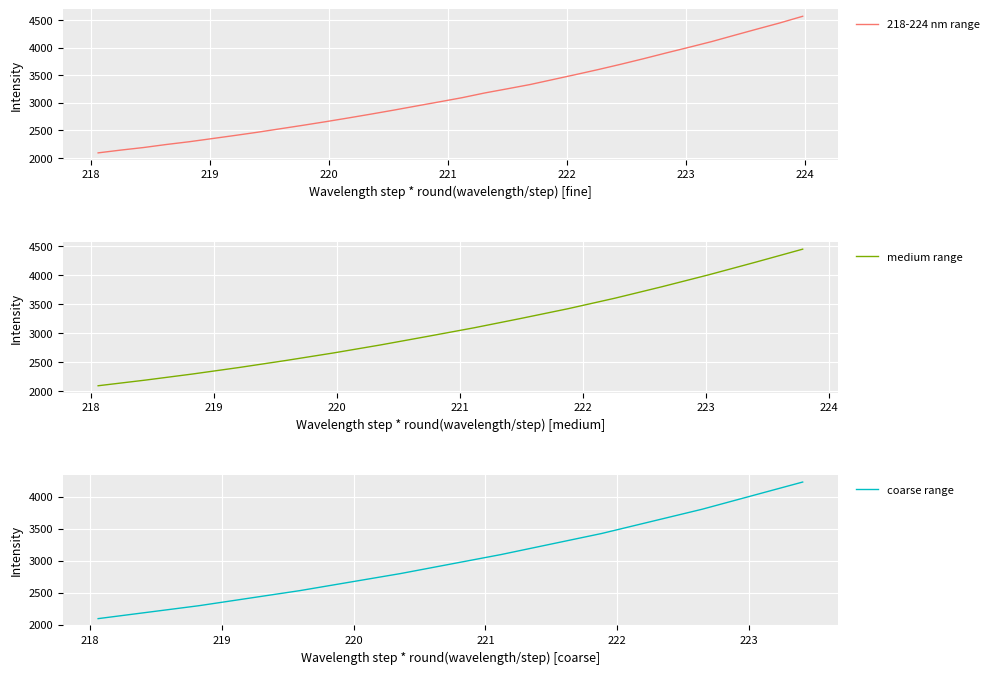

What is the maximum value for 218-224 nm range?

4571.8